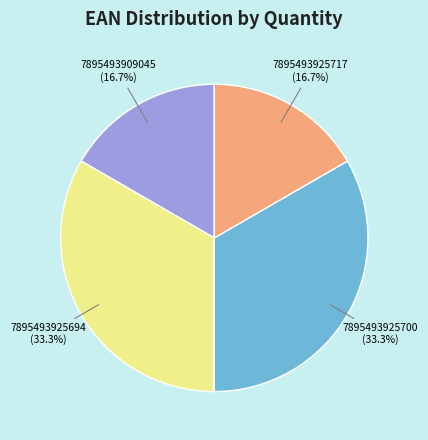

How many segments does this pie chart have?

4